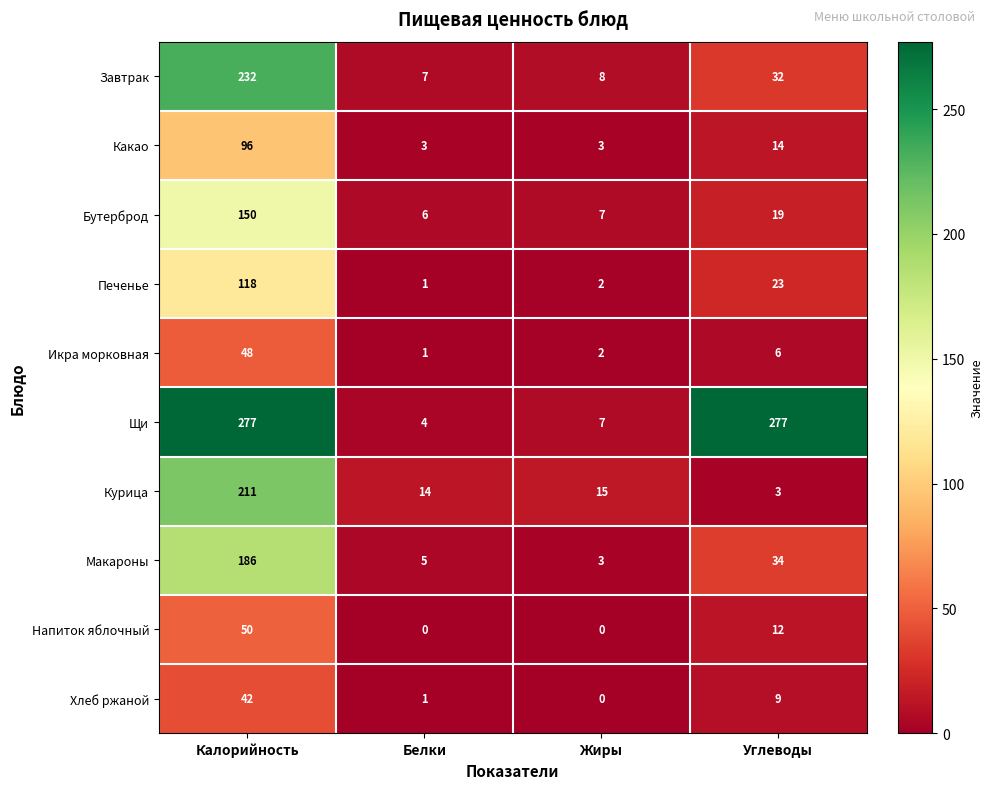

At which label does Печенье first exceed 23?

Калорийность